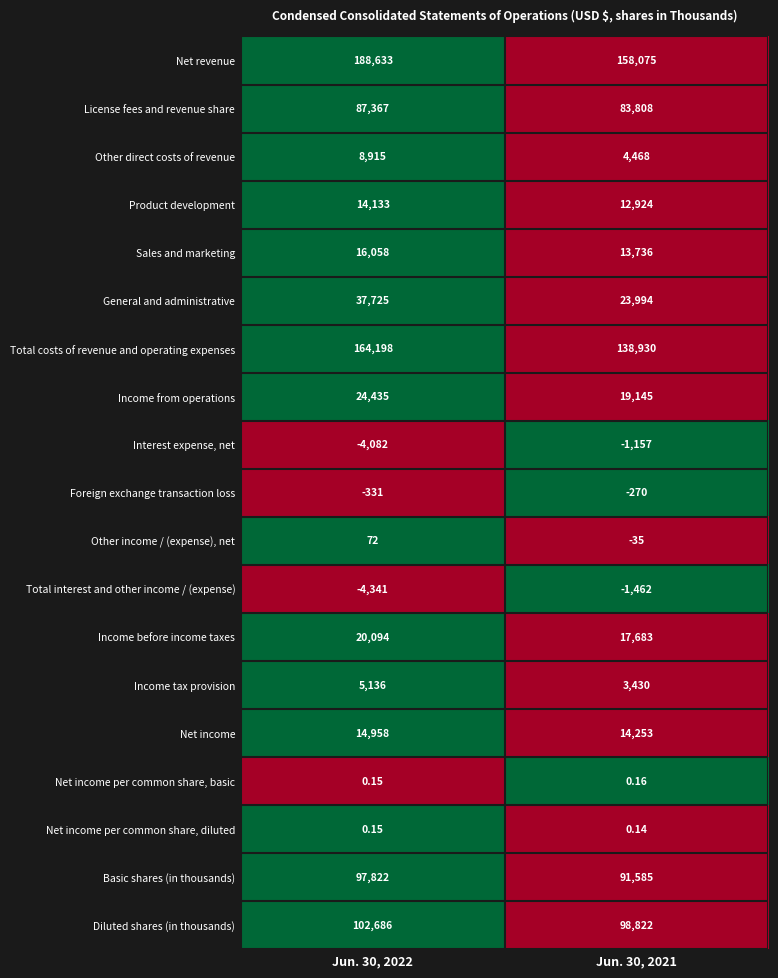

Is the value of General and administrative at Jun. 30, 2022 greater than the value of Total costs of revenue and operating expenses at Jun. 30, 2021?

No